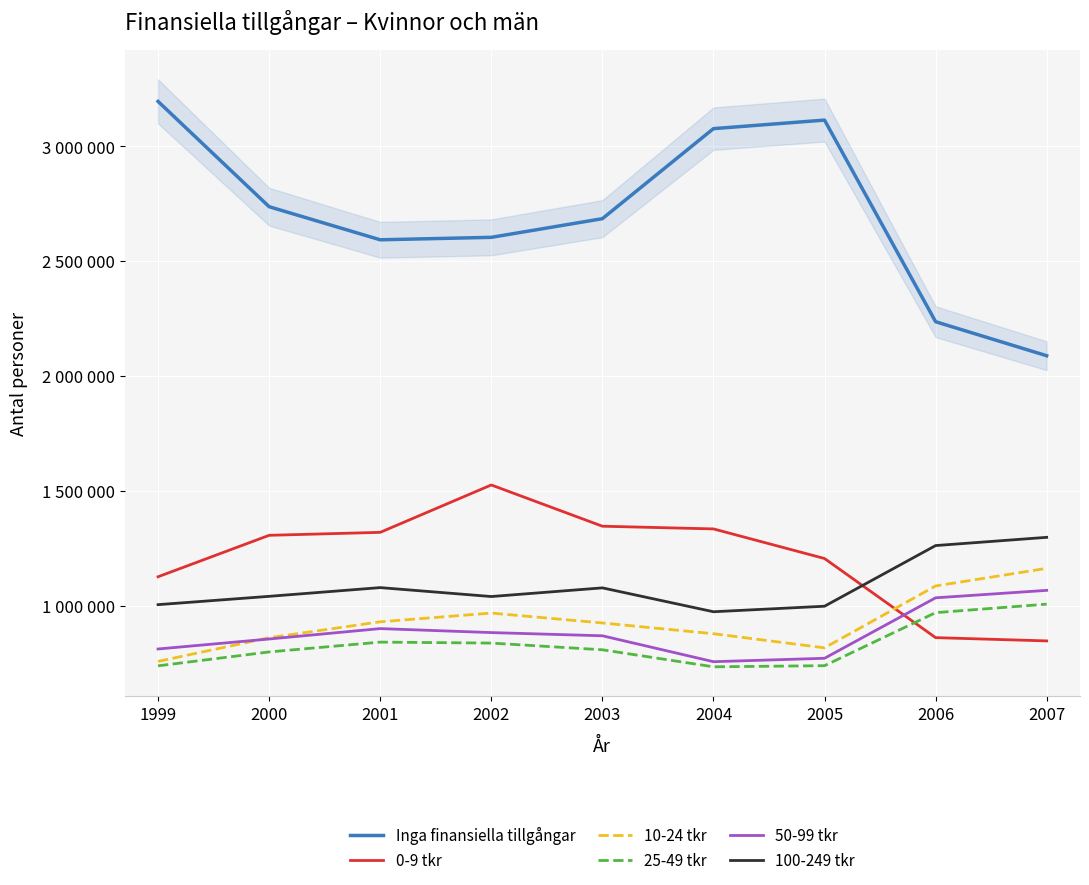

What is the spread (max minus min) of values at 1999?

2455475